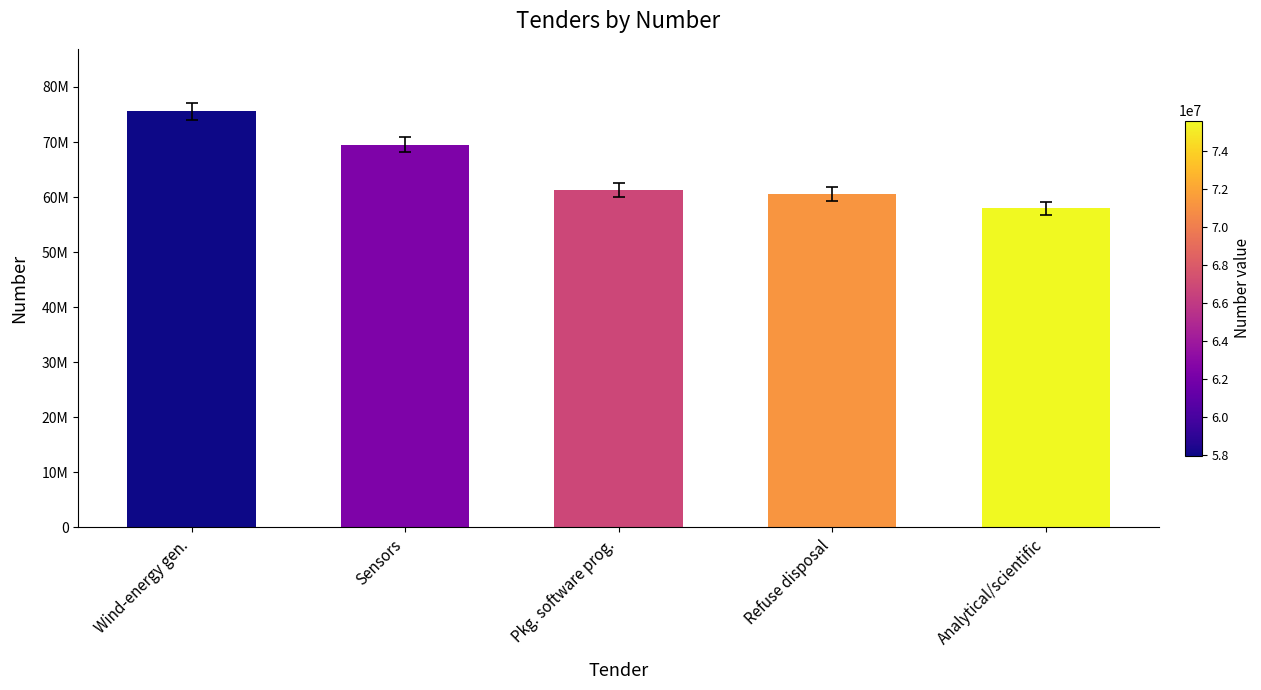

What is the value of the 1st bar from the left?

75588221